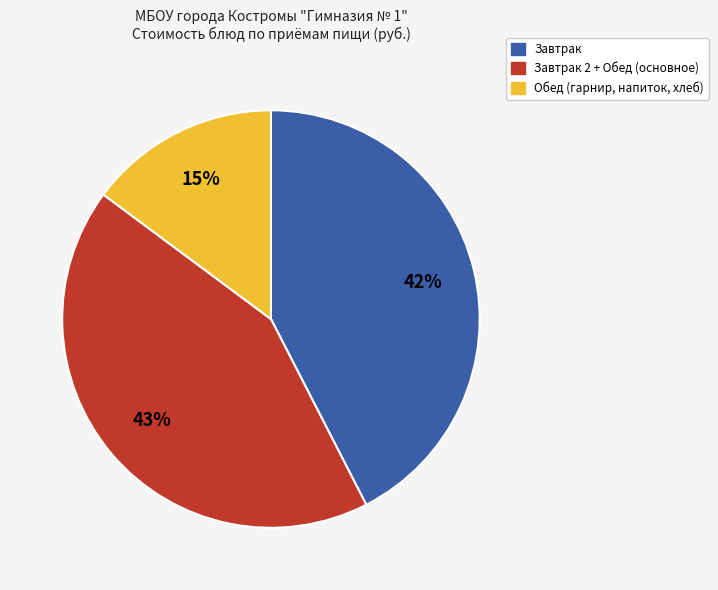

To the nearest percent, what is the difference between the largest and smallest slice percentages?

28%